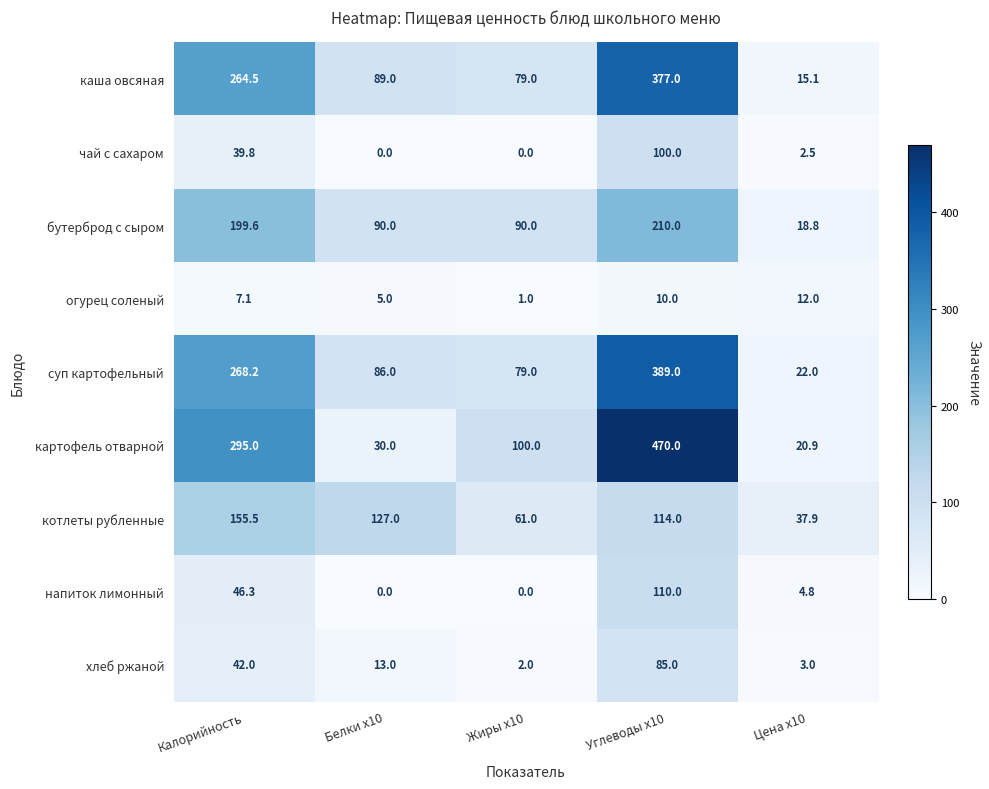

What is the total value across all series at Цена x10?

137.0